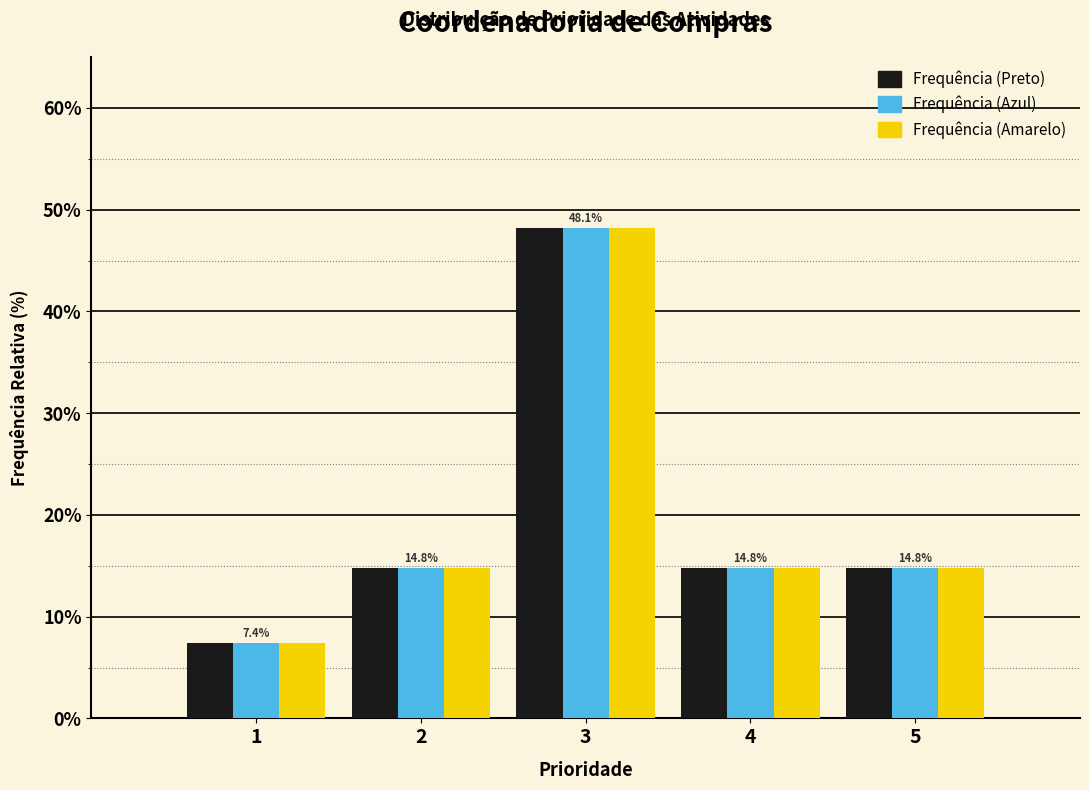

What is the total value across all series at 3?

144.4